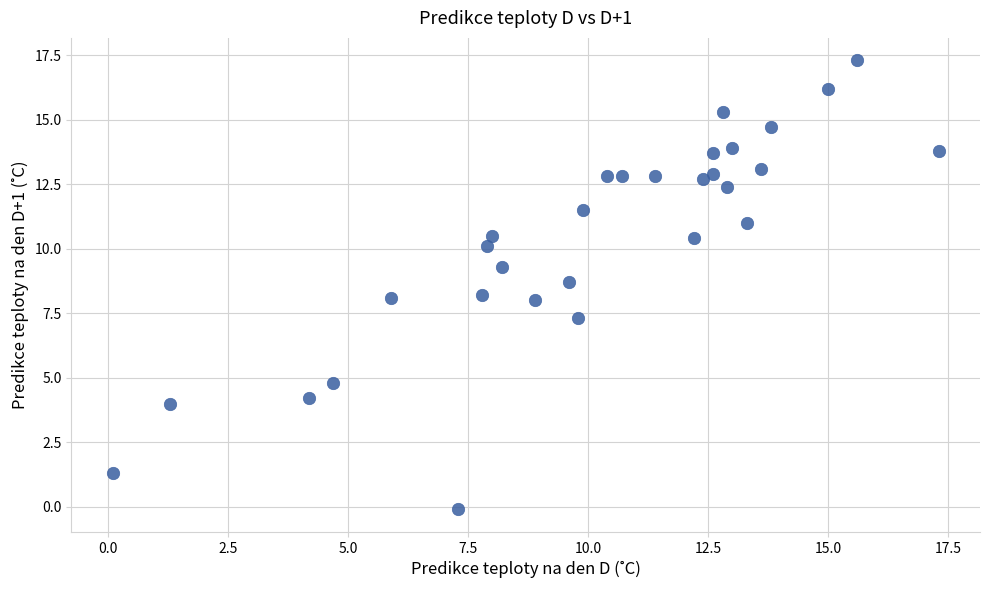

What is the range of X values (max minus min)?

17.2